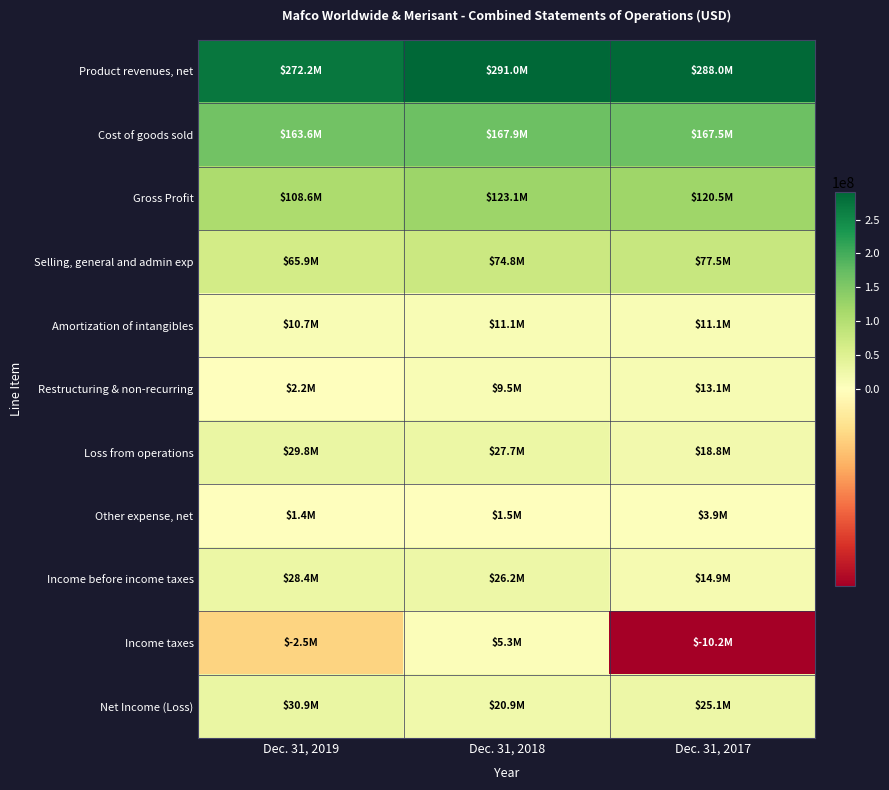

At which category is the sum across all series the highest?

Dec. 31, 2018